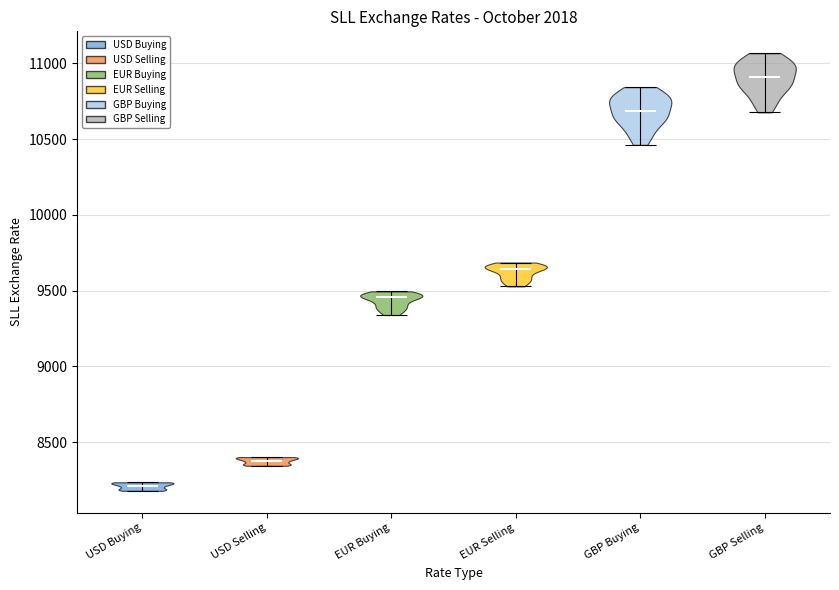

Reading left to right, read every violin against the y-axis: where its median line is, and the lowest and highest points it reaches. The values are not printed on the chart, so give them approximately, as read against the axis.

USD Buying: median line 8200, lowest point 8200, highest point 8250
USD Selling: median line 8350, lowest point 8350, highest point 8400
EUR Buying: median line 9450, lowest point 9350, highest point 9500
EUR Selling: median line 9650, lowest point 9550, highest point 9700
GBP Buying: median line 10700, lowest point 10450, highest point 10850
GBP Selling: median line 10900, lowest point 10700, highest point 11050